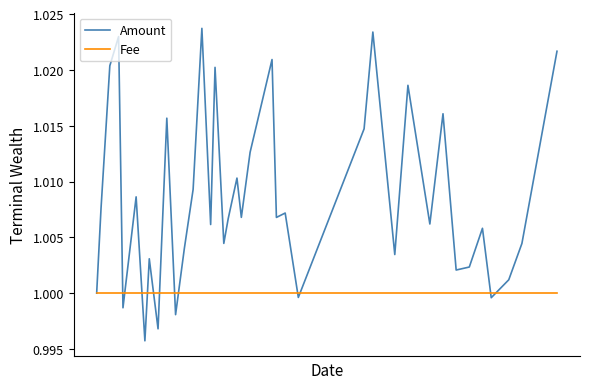

Which series has the widest spread of values?

Amount